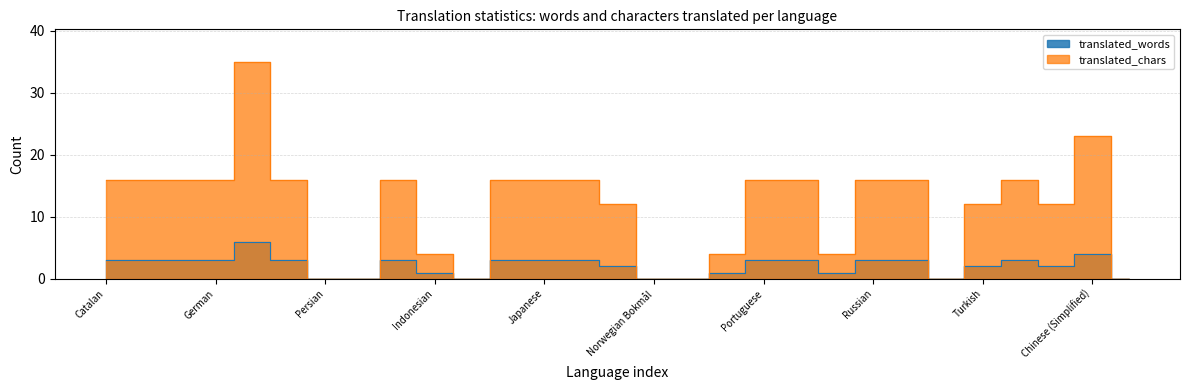

At which label is translated_words closest to 3?

Catalan